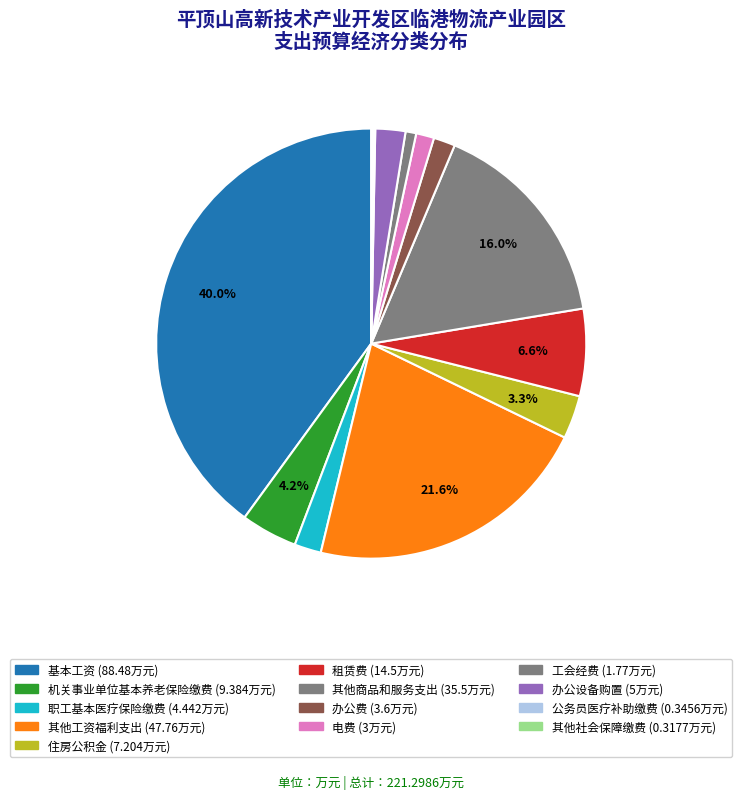

Do 其他社会保障缴费 and 电费 together represent more than half of the pie?

No